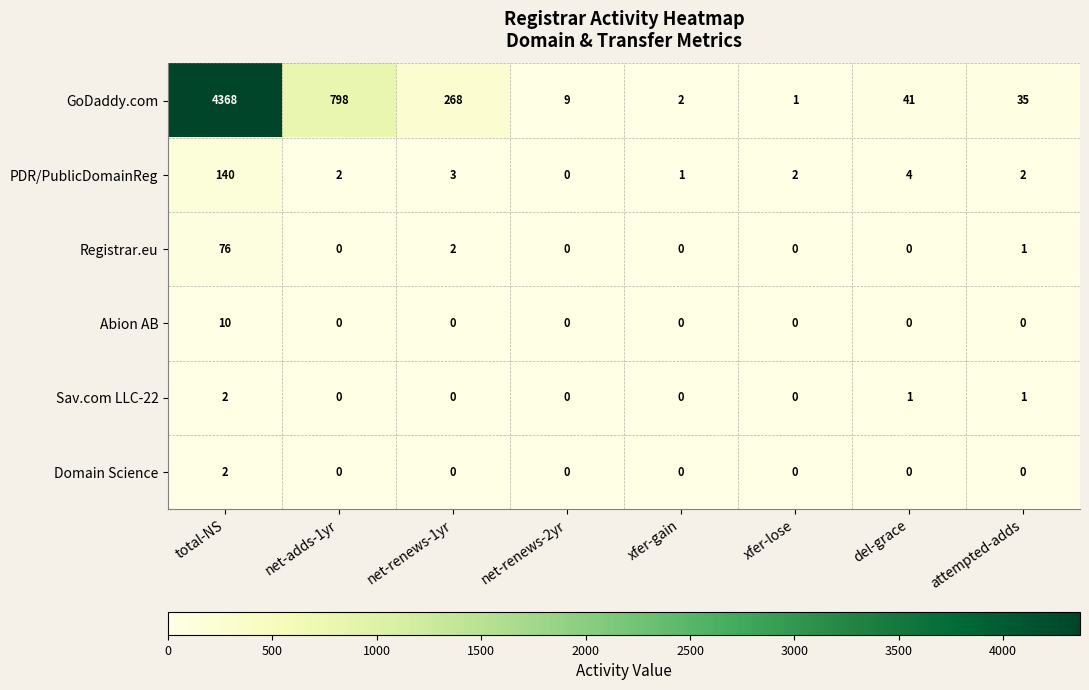

Is it true that GoDaddy.com equals 434 at net-renews-1yr?

False